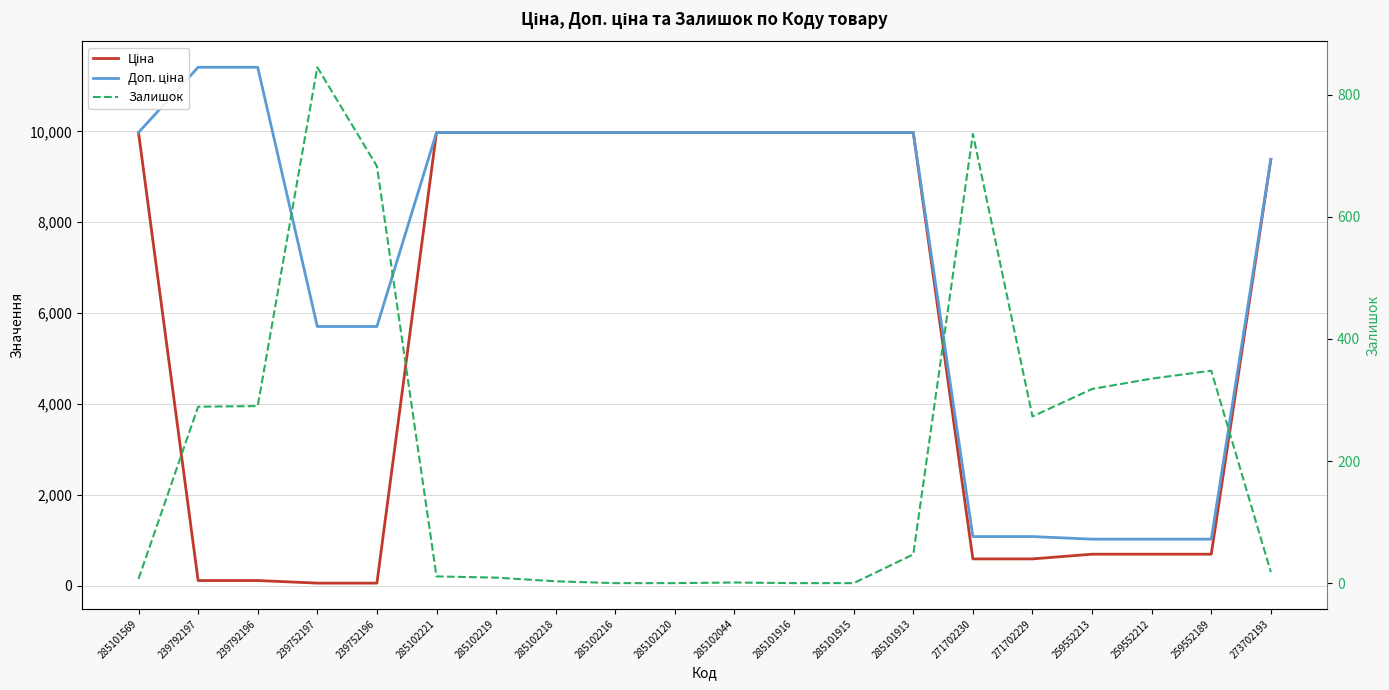

At which label is Залишок closest to 422?

259552189